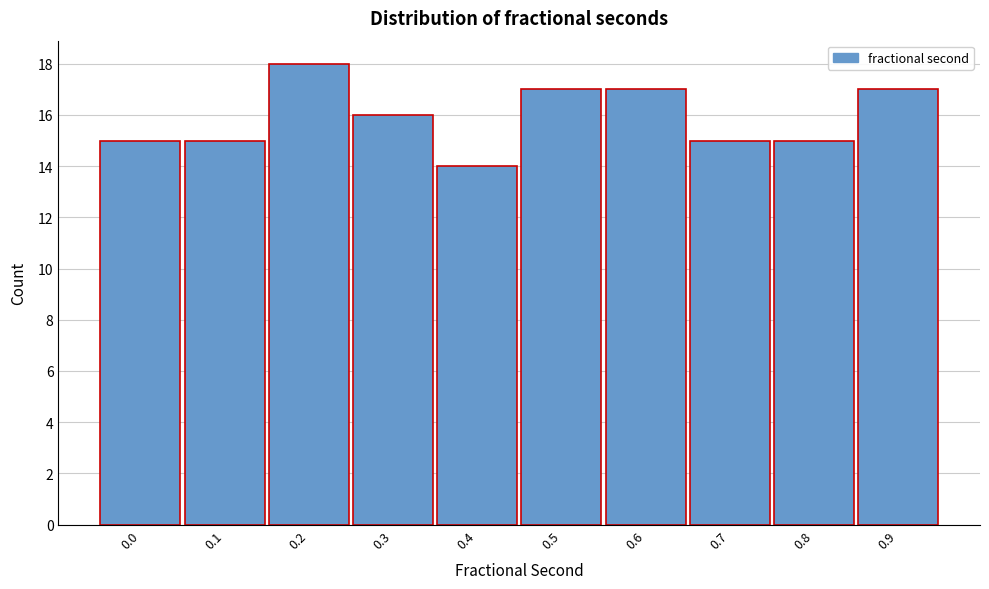

Reading left to right, list all the values displayed in this chart.

15	15	18	16	14	17	17	15	15	17